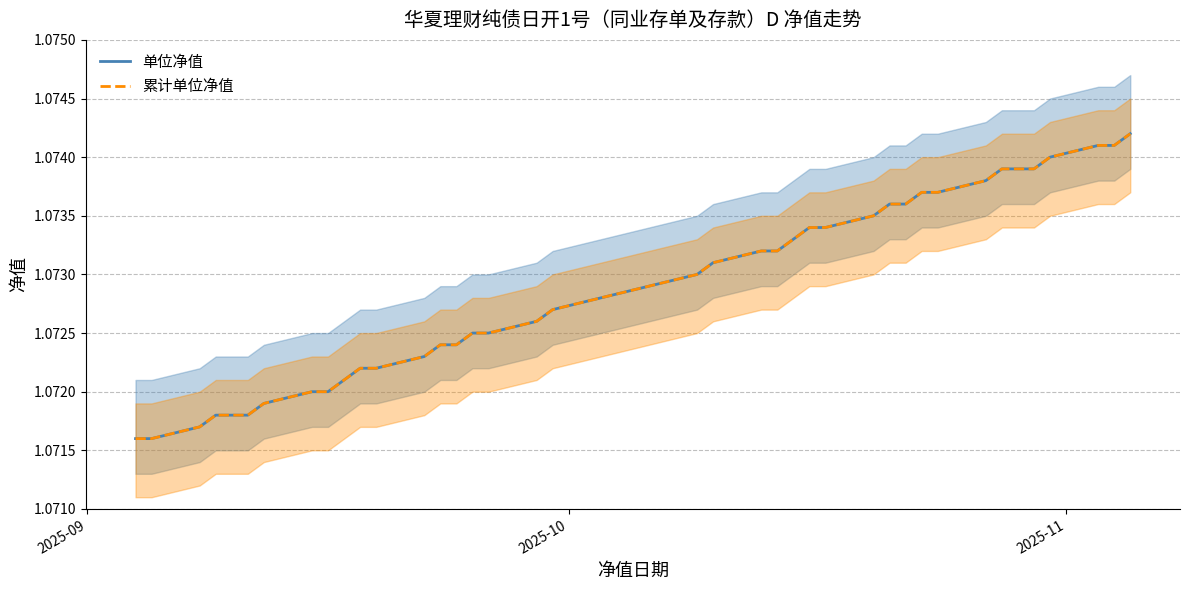

Reading left to right, list all the values displayed in this chart.

单位净值: 1.1	1.1	1.1	1.1	1.1	1.1	1.1	1.1	1.1	1.1	1.1	1.1	1.1	1.1	1.1	1.1	1.1	1.1	1.1	1.1	1.1	1.1	1.1	1.1	1.1	1.1	1.1	1.1	1.1	1.1	1.1	1.1	1.1	1.1	1.1	1.1	1.1	1.1	1.1
累计单位净值: 1.1	1.1	1.1	1.1	1.1	1.1	1.1	1.1	1.1	1.1	1.1	1.1	1.1	1.1	1.1	1.1	1.1	1.1	1.1	1.1	1.1	1.1	1.1	1.1	1.1	1.1	1.1	1.1	1.1	1.1	1.1	1.1	1.1	1.1	1.1	1.1	1.1	1.1	1.1